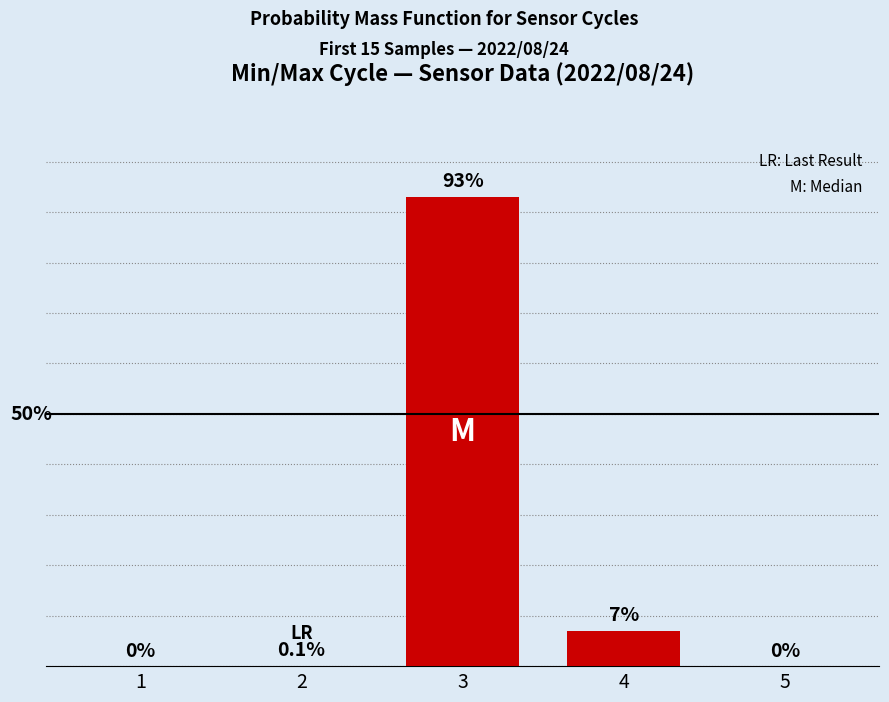

Reading left to right, transcribe all the data shown in this chart.

0.0	0.1	93.0	7.0	0.0